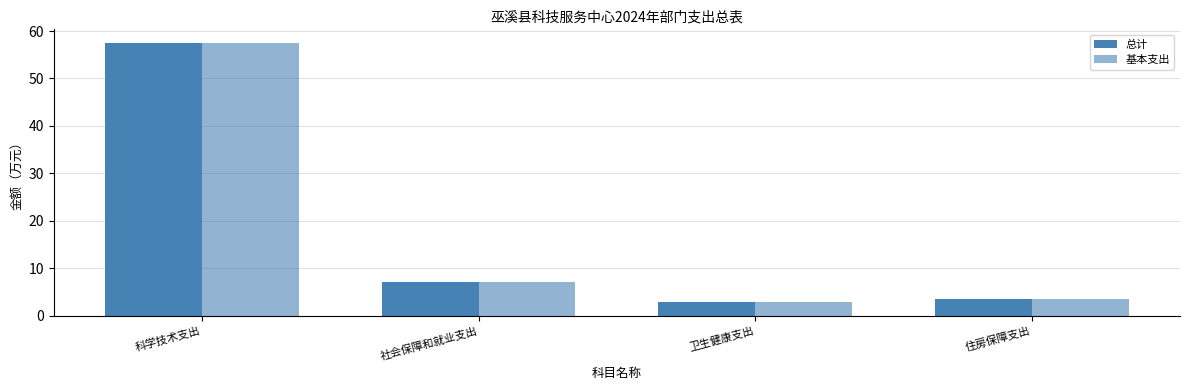

How many bars are there in each group?

2